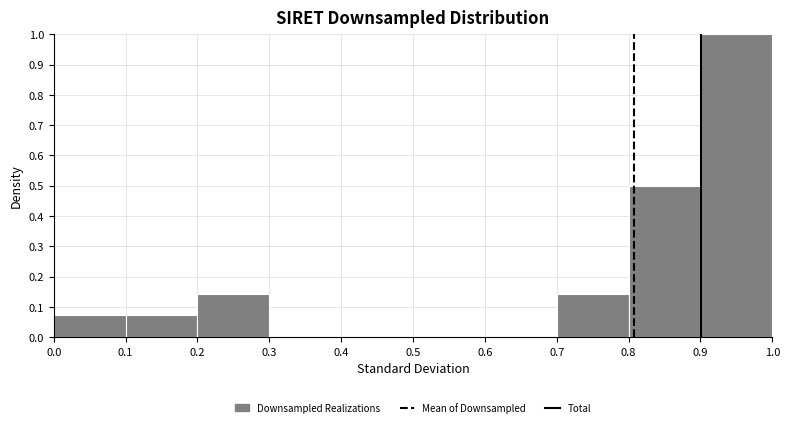

Reading left to right, list every bar in this chart as the range it spans on the x-axis followed by its height. The values are not printed on the chart, so give them approximately, as read against the axis.

0.0 to 0.1: 0.07
0.1 to 0.2: 0.07
0.2 to 0.3: 0.14
0.3 to 0.4: 0
0.4 to 0.5: 0
0.5 to 0.6: 0
0.6 to 0.7: 0
0.7 to 0.8: 0.14
0.8 to 0.9: 0.50
0.9 to 1.0: 1.00